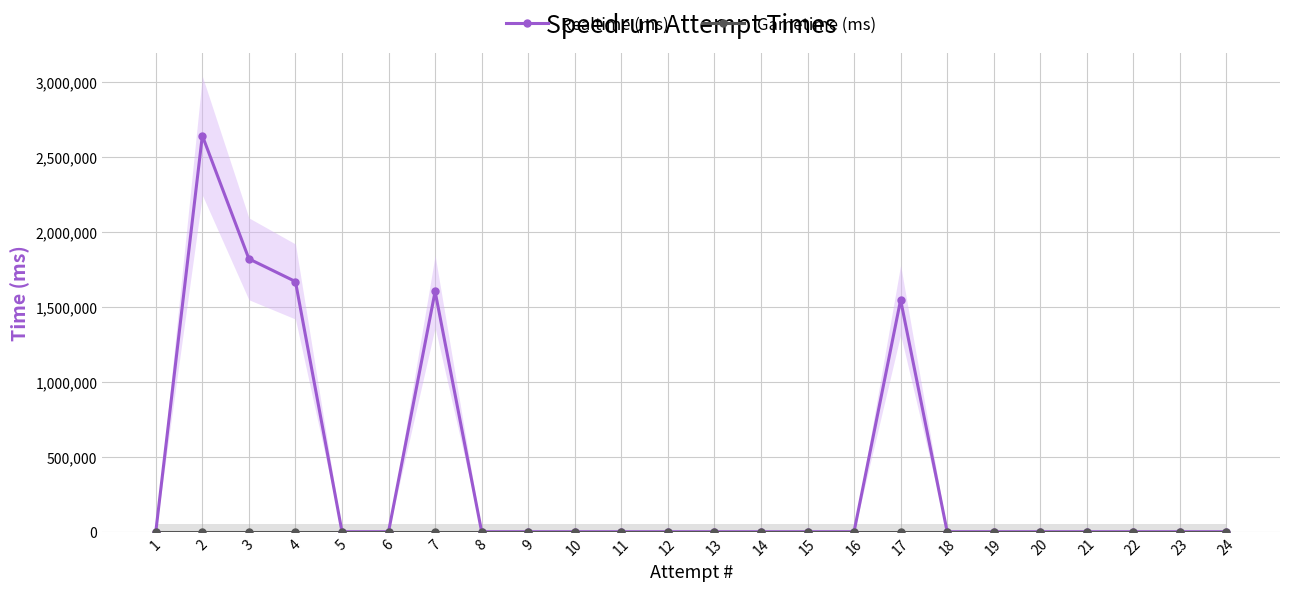

Is this an area chart (filled region under the line)?

No